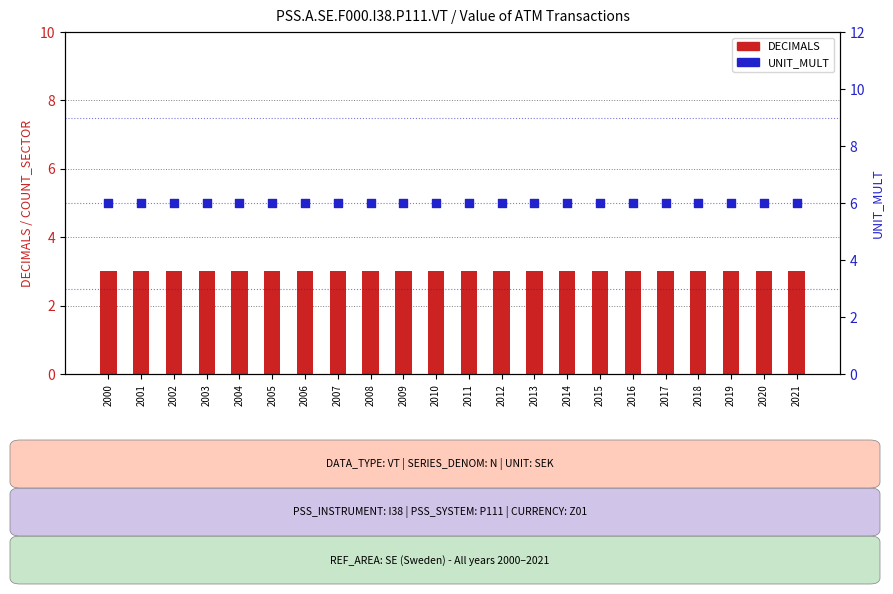

Which series reaches the minimum Y coordinate?

DECIMALS